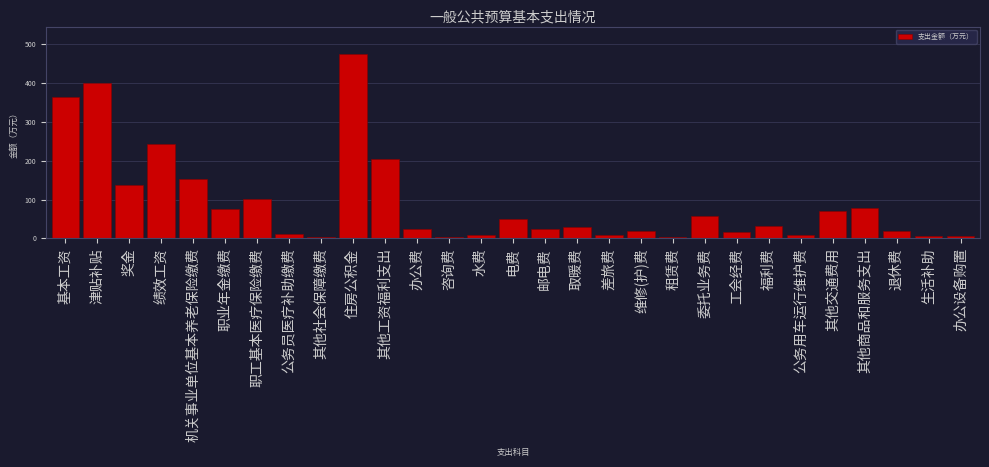

What is the sum of all values?

2644.8